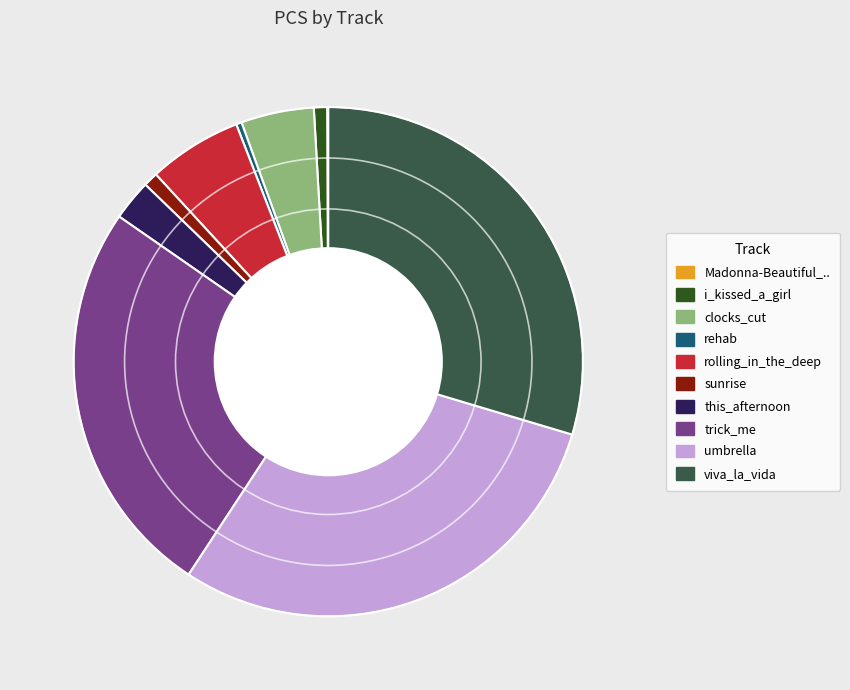

Is there any slice that represents more than half of the pie?

No